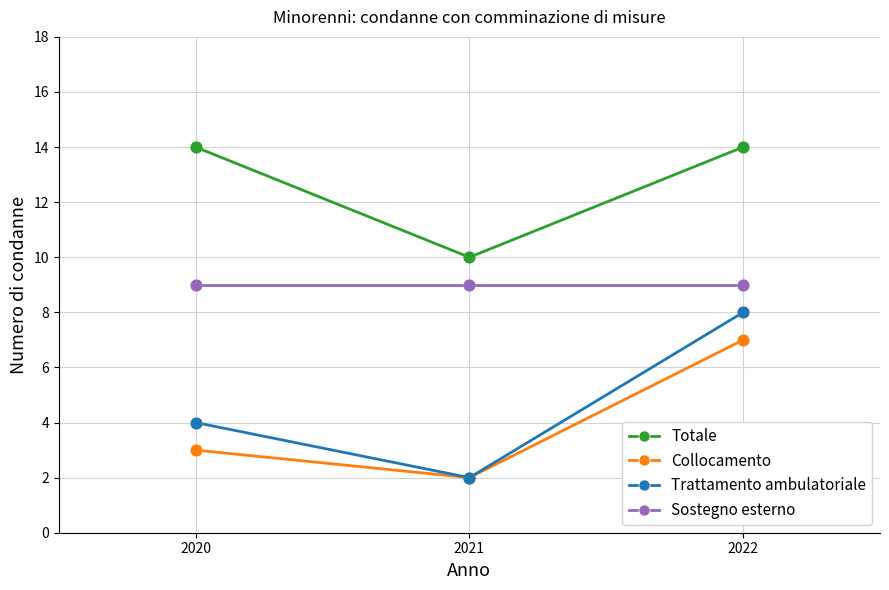

Is the value of Totale at 2020 greater than the value of Collocamento at 2022?

Yes